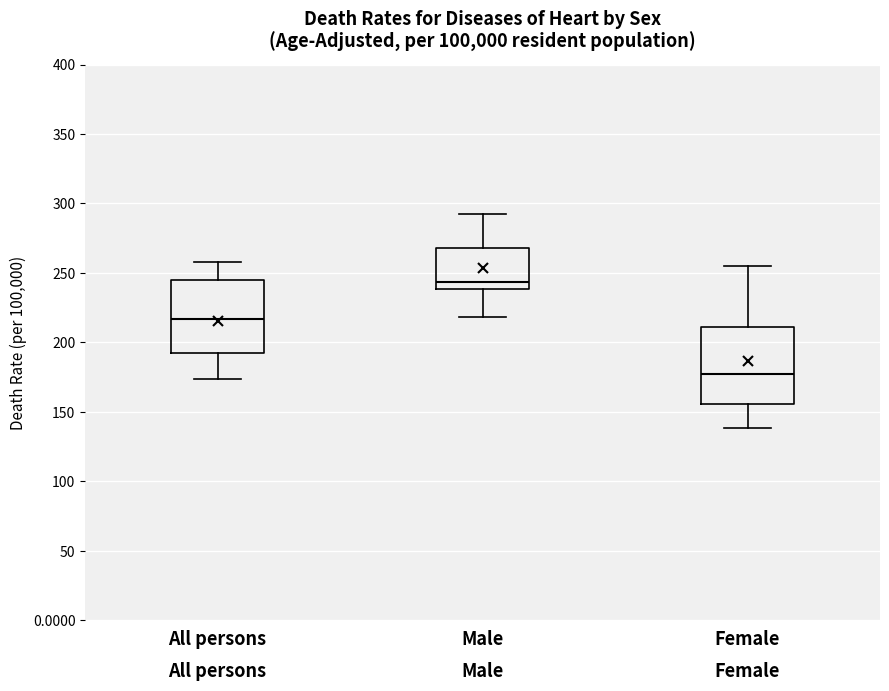

Reading left to right, transcribe this box plot: for each box, give where its median line is, the range the box spans, and where its two whiskers end, as read against the y-axis. The values are not printed on the chart, so give them approximately, as read against the axis.

All persons: median 215, box 190 to 245, whiskers 175 to 260
Male: median 245, box 240 to 270, whiskers 220 to 290
Female: median 180, box 155 to 210, whiskers 140 to 255